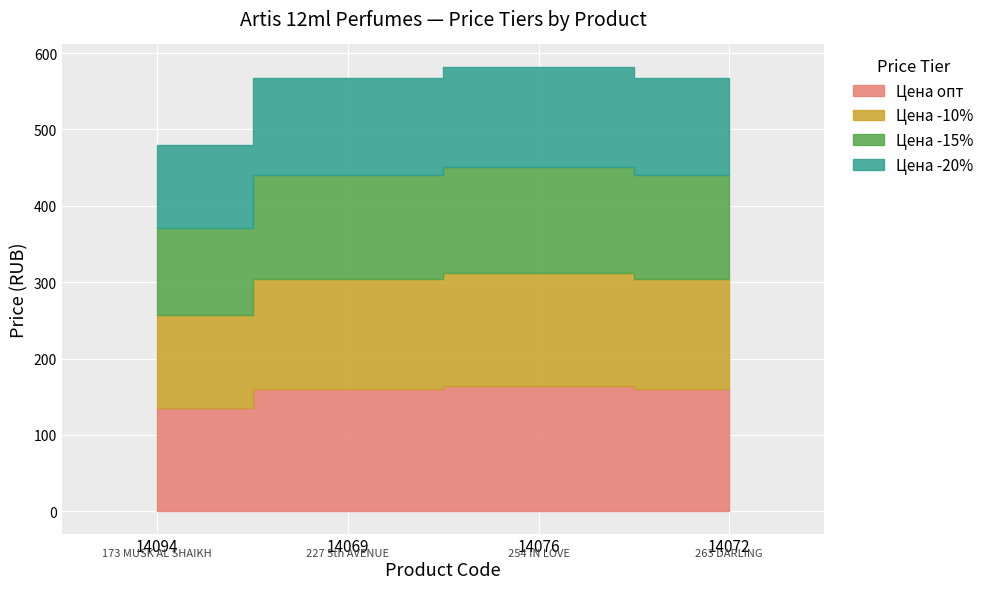

Count the number of data series in this chart.

4